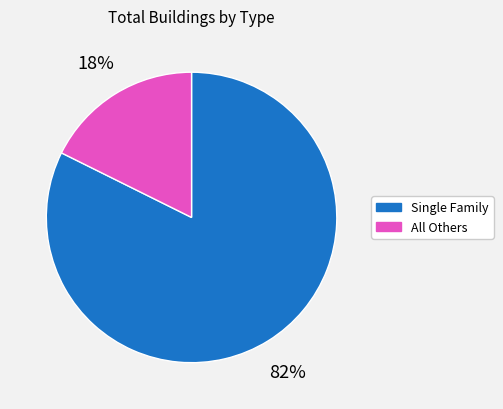

Which slice is the largest?

Single Family